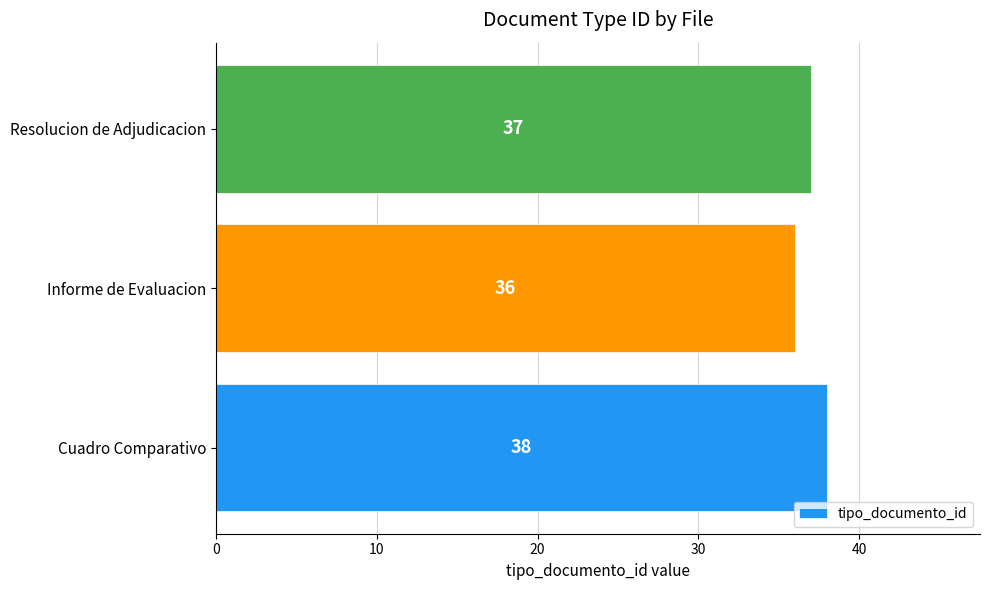

What is the ratio of the value at Resolucion de Adjudicacion to the value at Informe de Evaluacion?

1.0